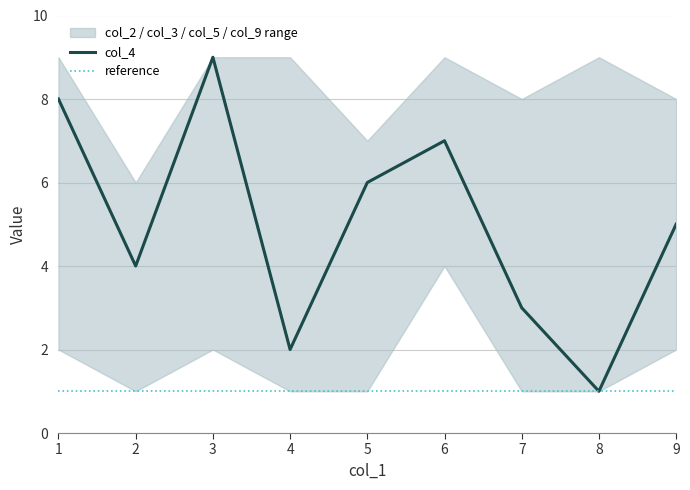

What is the sum of all col_9 values?

45